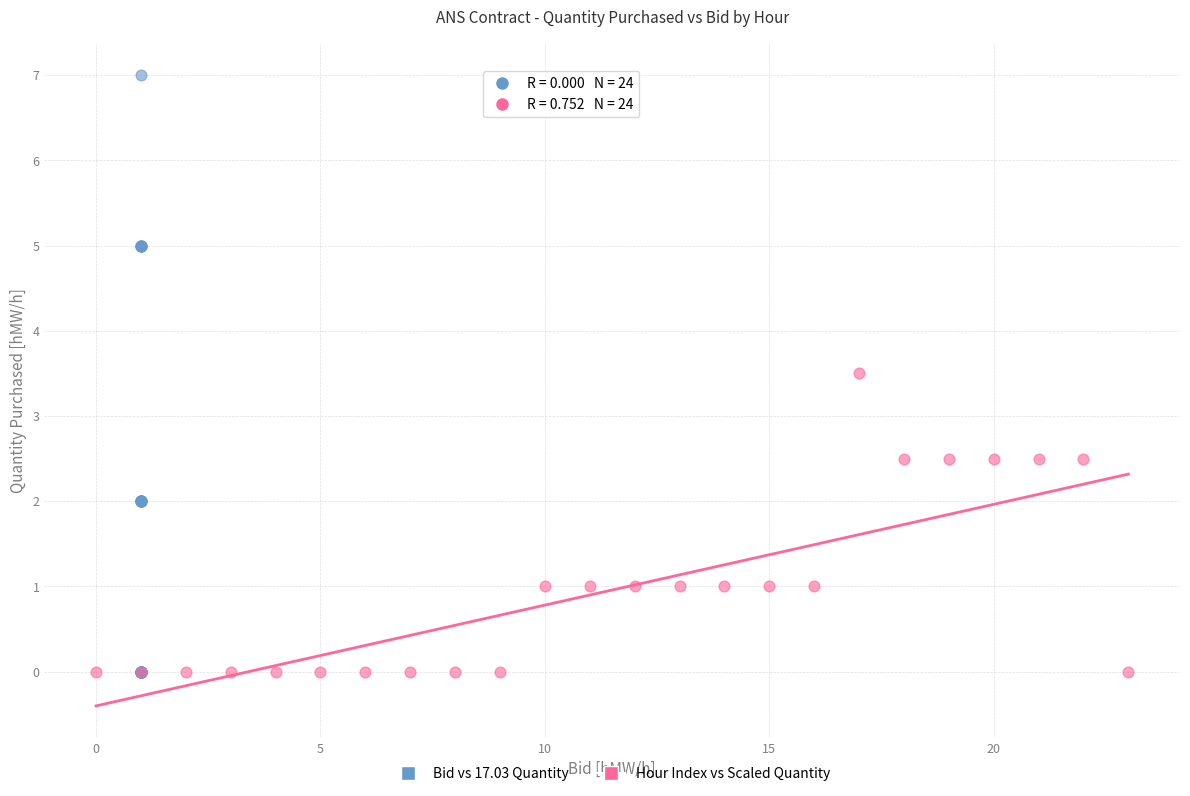

Which series reaches the maximum Y coordinate?

Bid vs 17.03 Quantity